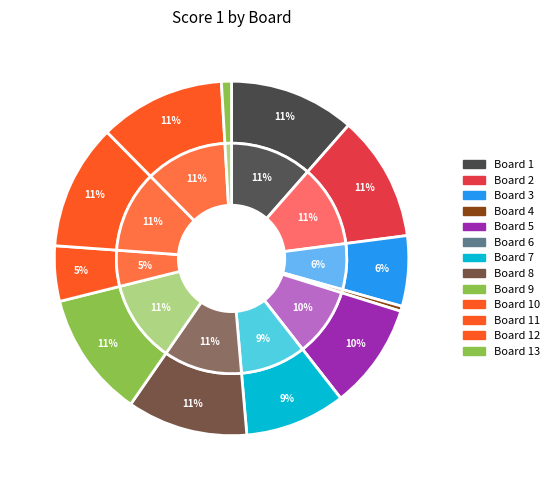

Is there any slice that represents more than half of the pie?

No